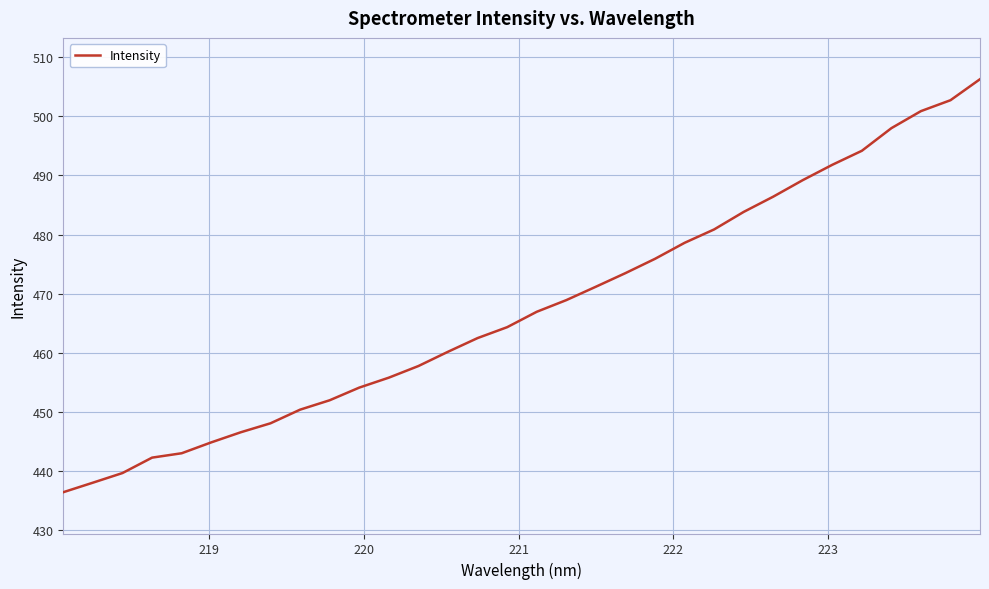

What is the smallest value displayed?

436.4